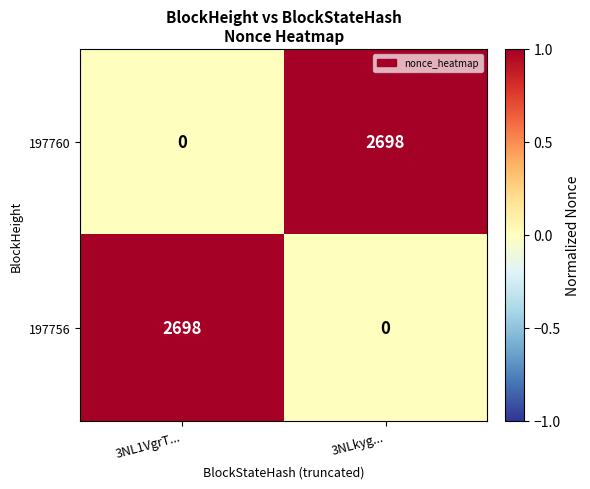

Reading left to right, list all the values displayed in this chart.

197760: 0	2698
197756: 2698	0